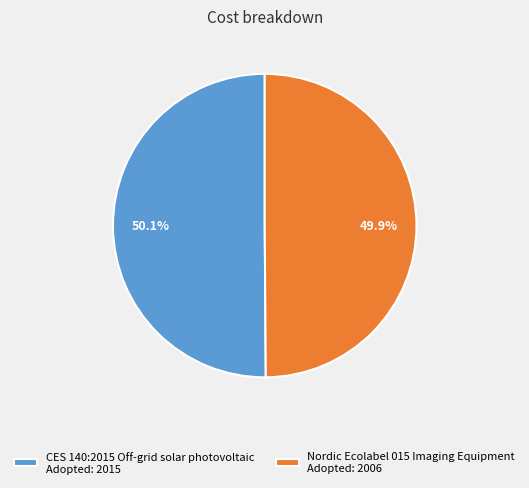

Approximately how many times larger is the value at CES 140:2015 Off-grid solar photovoltaic Adopted: 2015 compared to Nordic Ecolabel 015 Imaging Equipment Adopted: 2006?

1.0